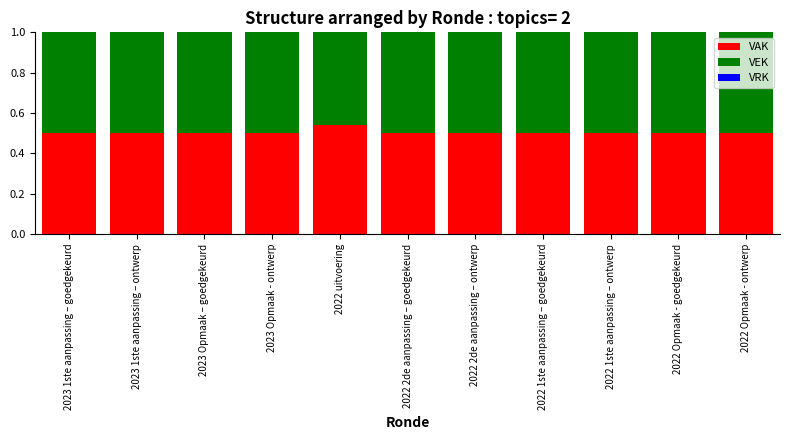

Which category has the highest value in the VAK series?

2022 uitvoering